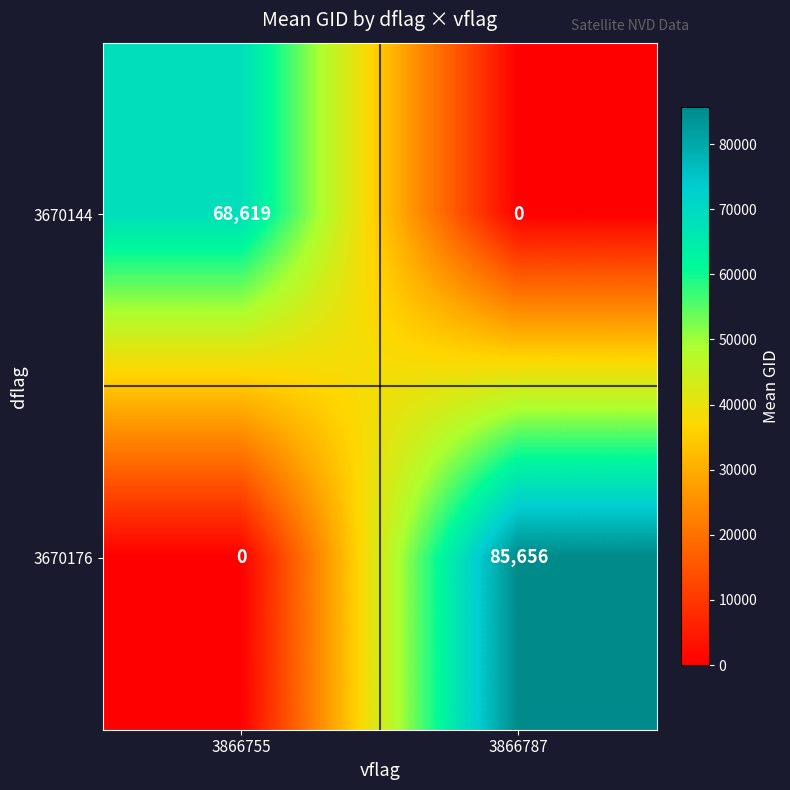

At which label does 3670176 reach its minimum?

3866755